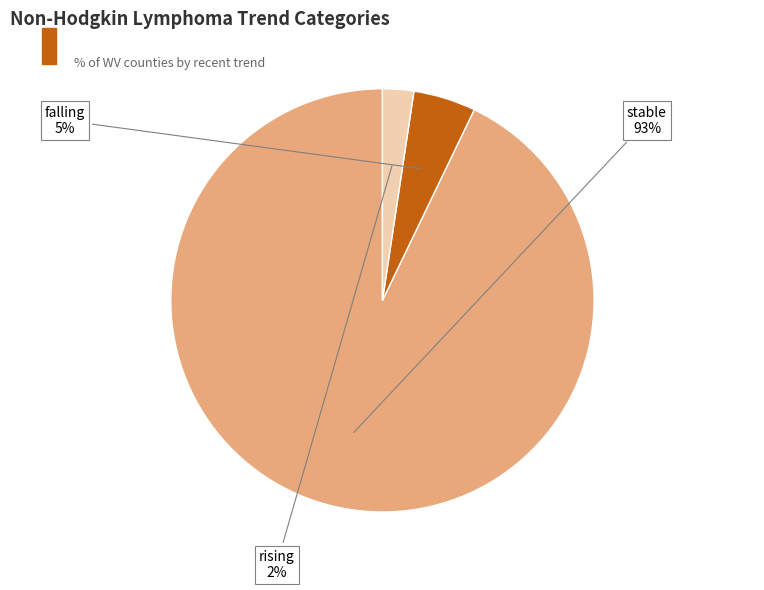

Do rising and falling together represent more than half of the pie?

No